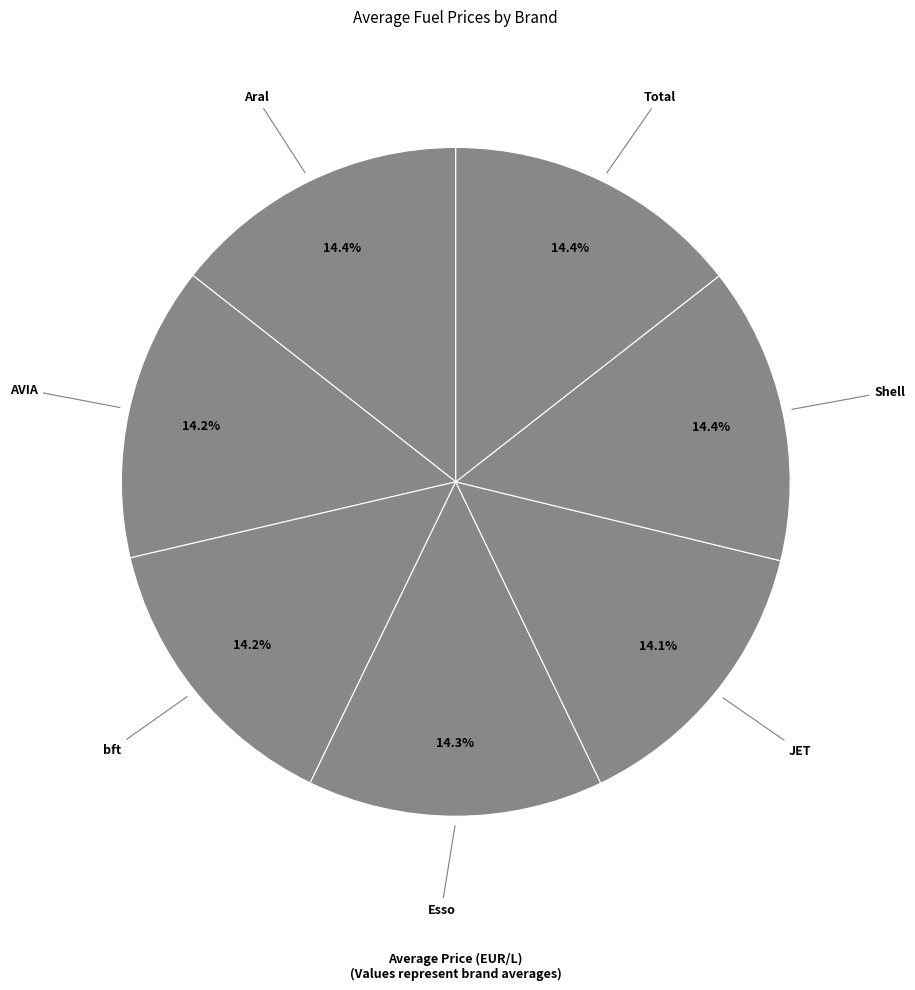

To the nearest percent, what percentage of the pie is JET?

14%